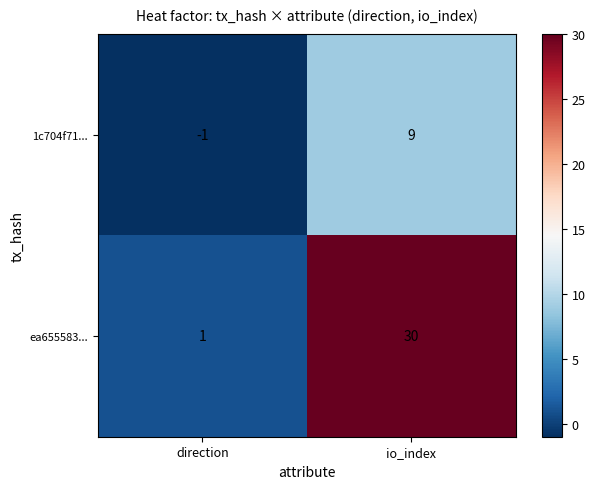

Where is 1c704f71... nearest to the value 4?

direction